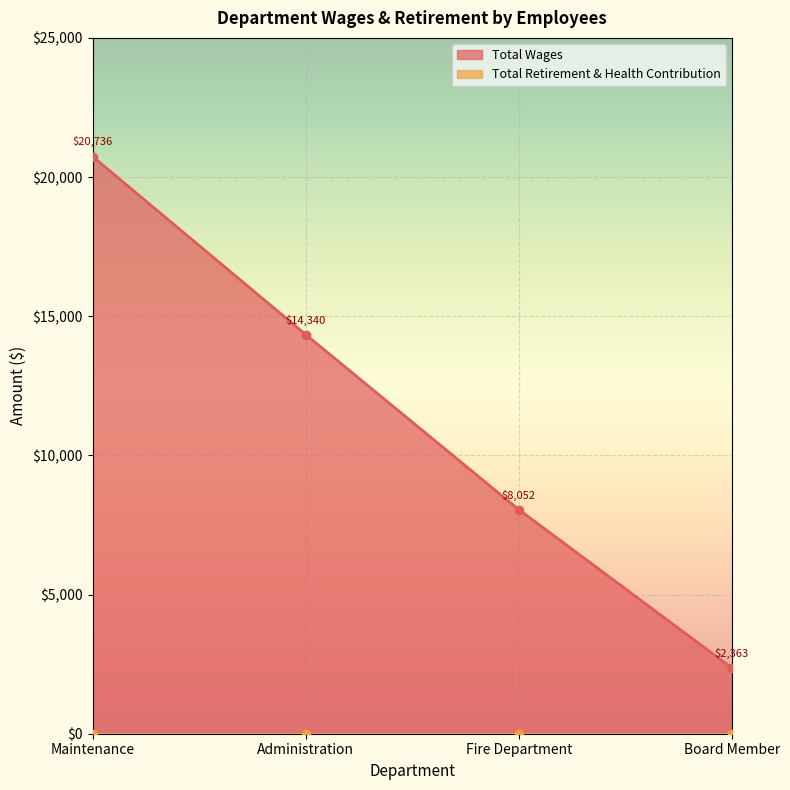

Reading left to right, extract all data points from this chart.

Maintenance=20736	Administration=14340	Fire Department=8052	Board Member=2363